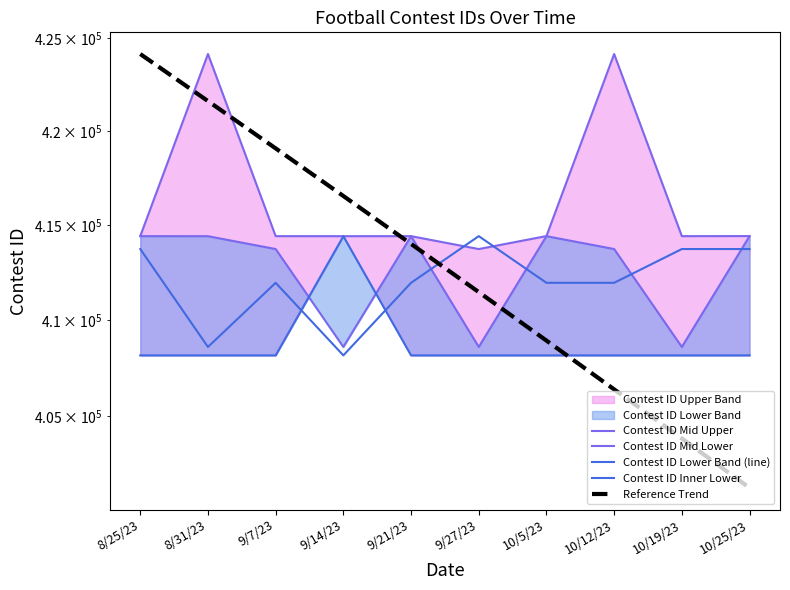

At how many categories does at least one series exceed 407834?

10